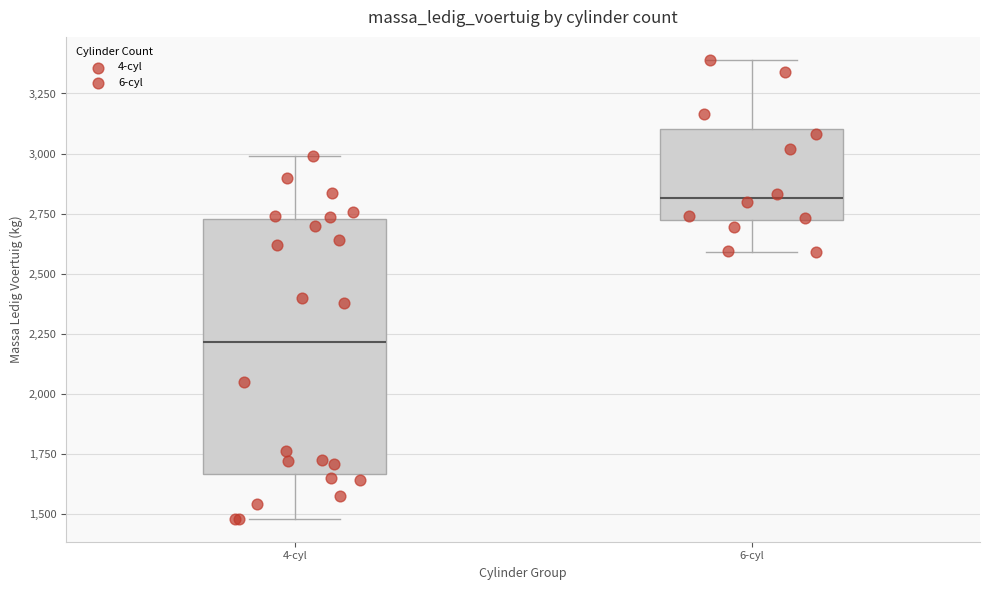

Which box has the highest median line?

6-cyl